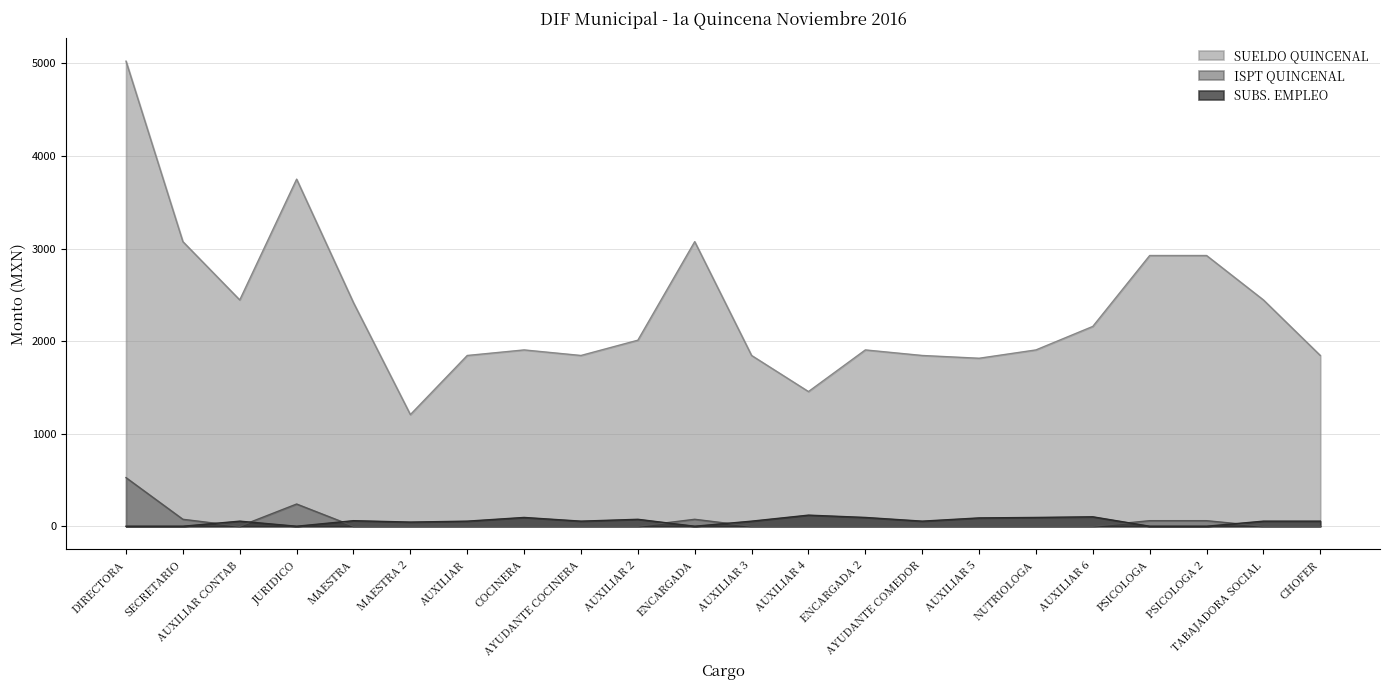

True or false: SUELDO QUINCENAL and SUBS. EMPLEO cross at least once.

False